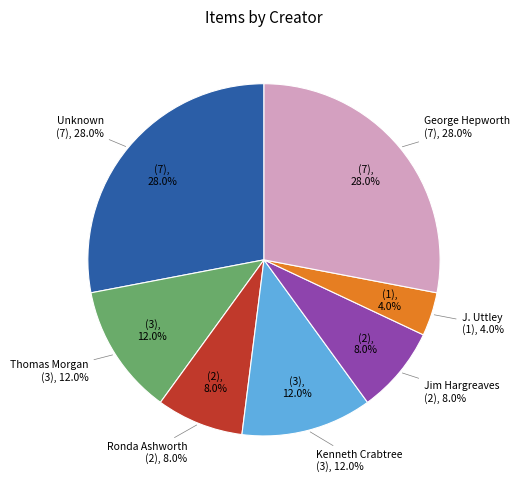

Is it true that J. Uttley is 4% of the pie?

True